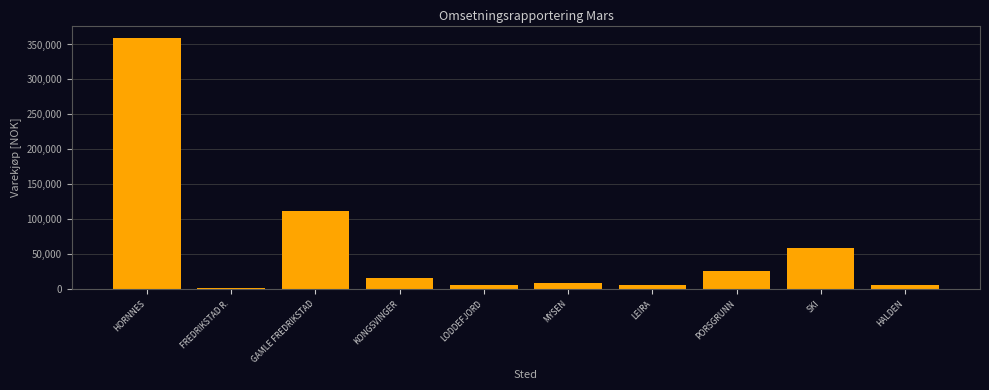

What is the maximum value shown in the chart?

359115